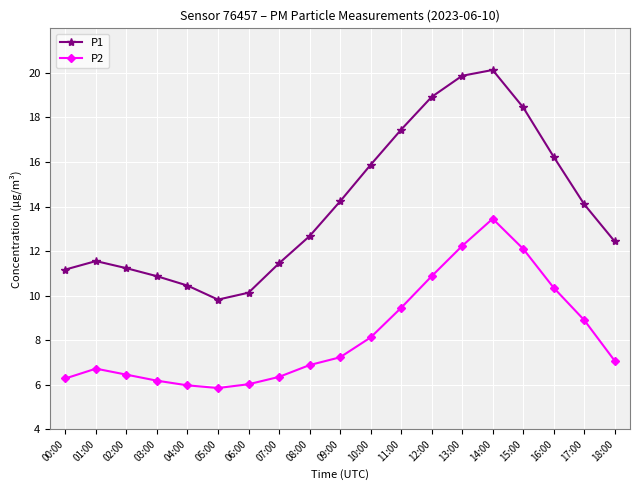

True or false: P2 has a value of 10.9 at 12:00.

True